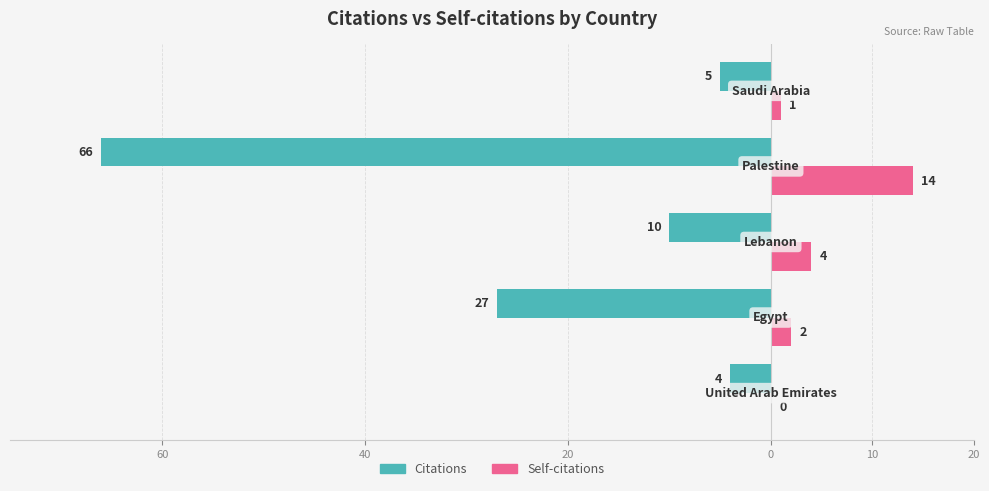

What are all the series names shown in the legend?

Citations, Self-citations